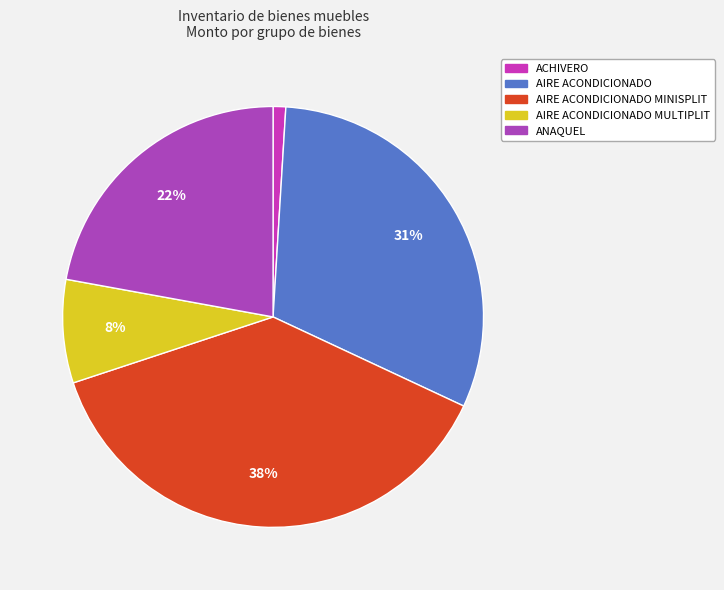

How many segments does this pie chart have?

5